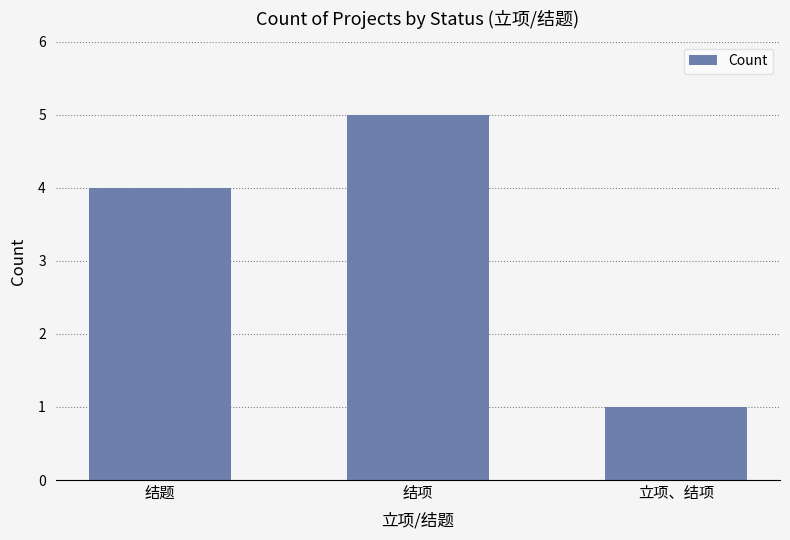

True or false: the data shows 7 at 结项.

False